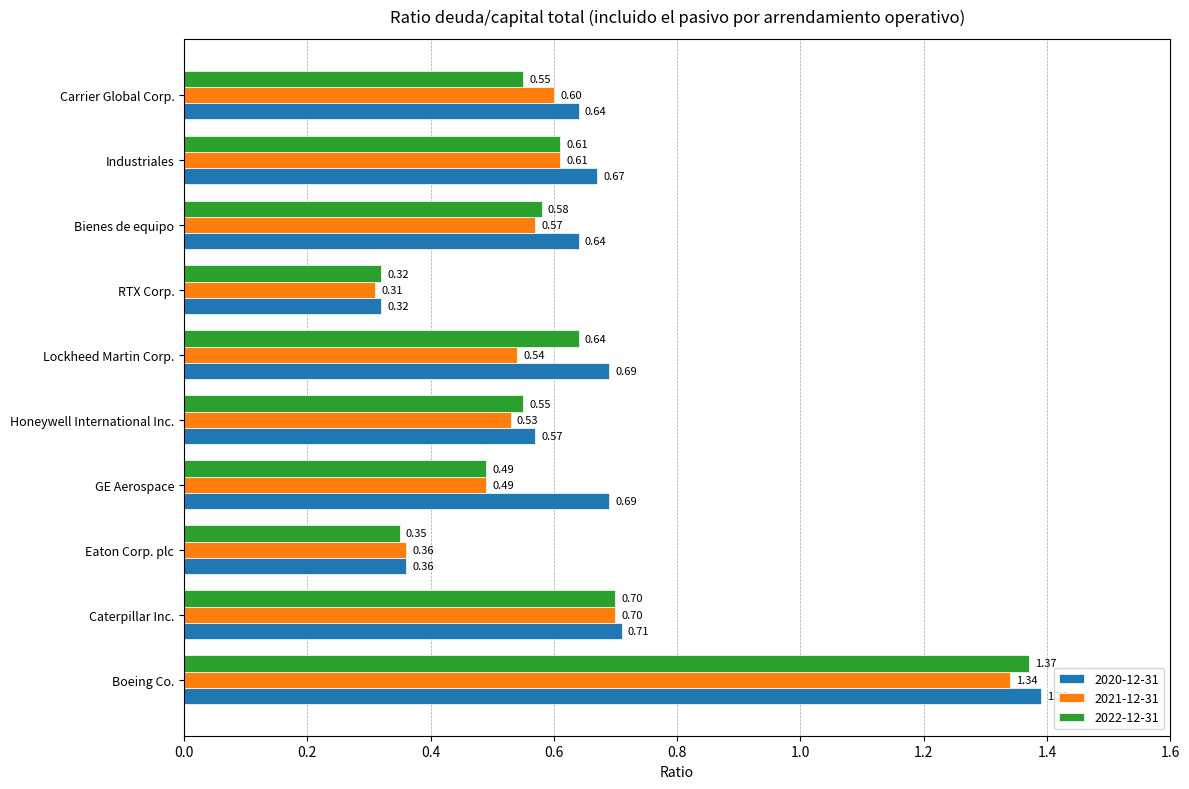

Which category has the highest value across all series?

Boeing Co.